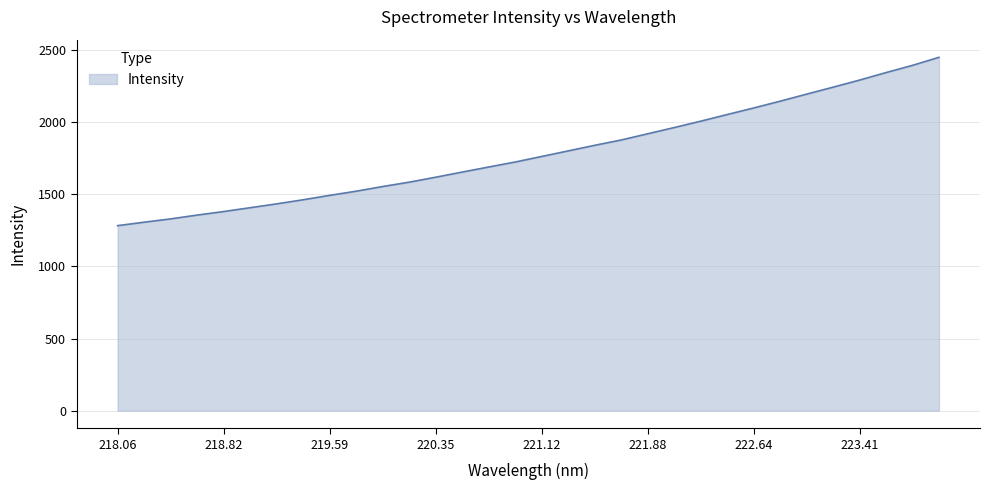

What is the difference between the maximum and minimum values?

1167.6